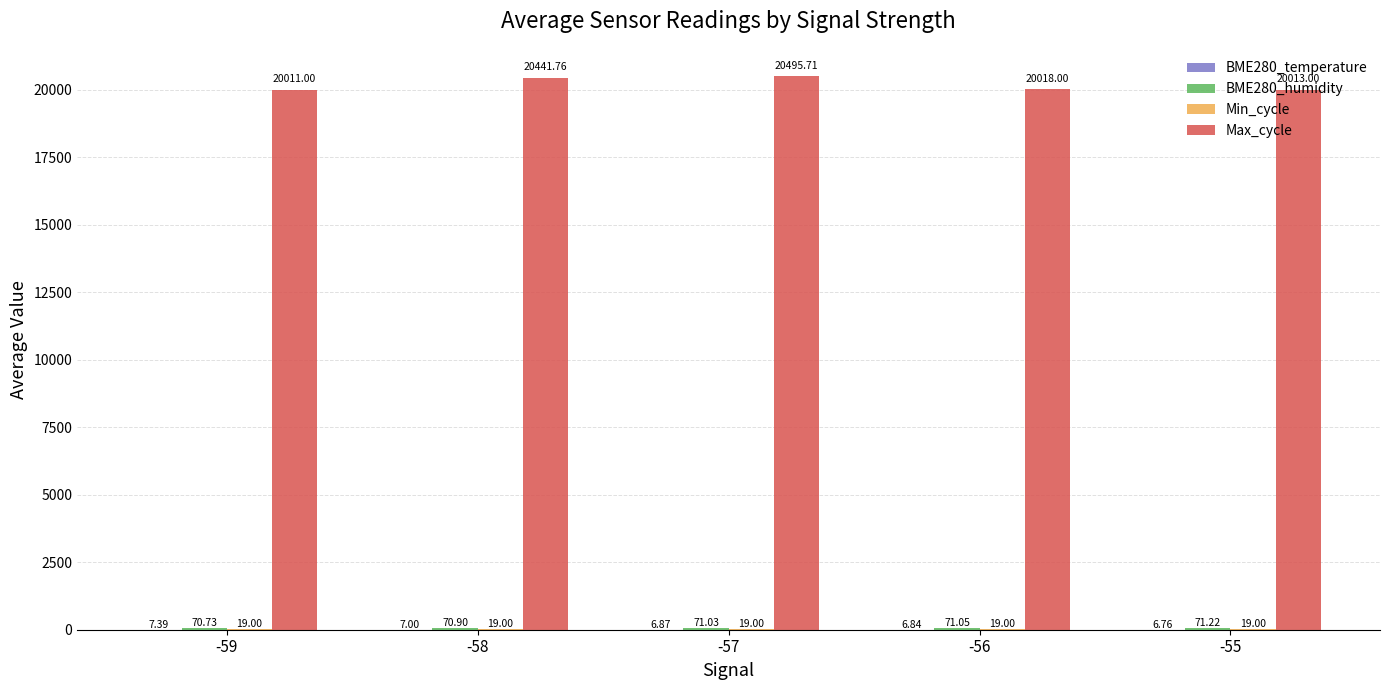

How many data points does each series have?

5